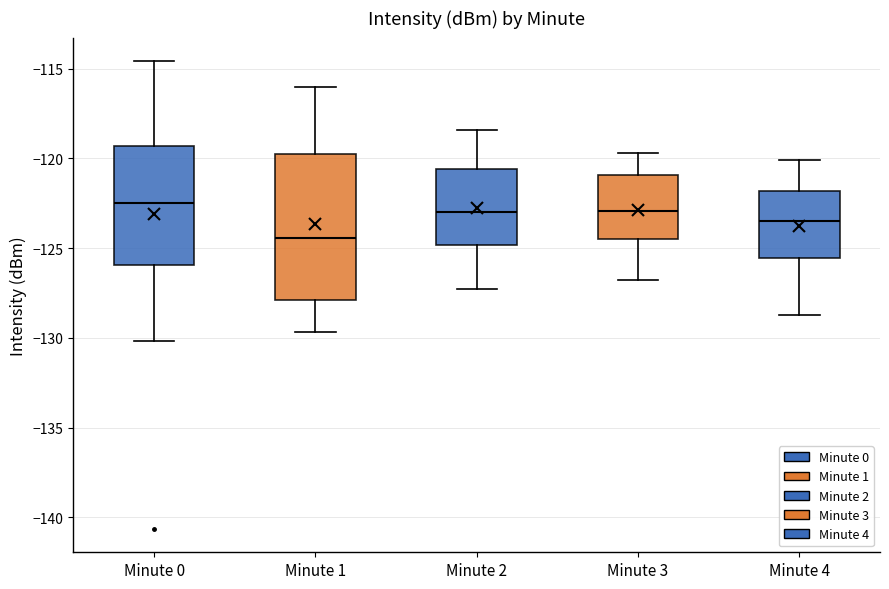

Where does the lower whisker of the box for Minute 2 end on the y-axis? The values are not printed on the chart, so give them approximately, as read against the axis.

-127.5